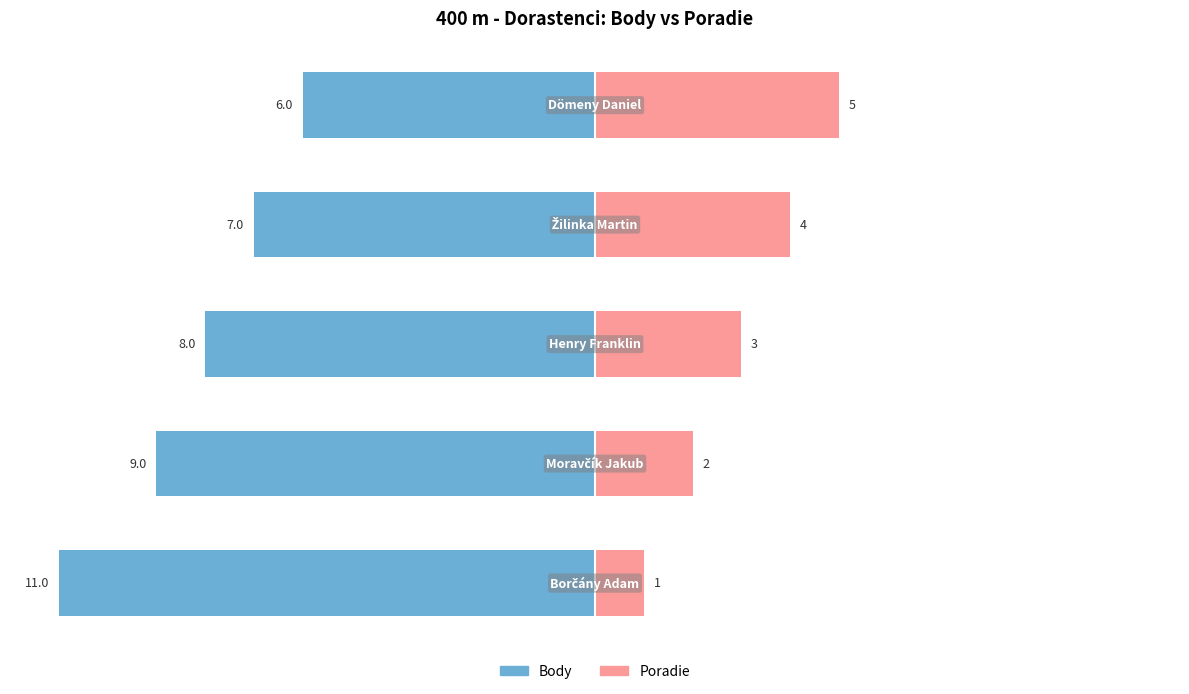

The value of Body at 1 is -6. True or false?

False